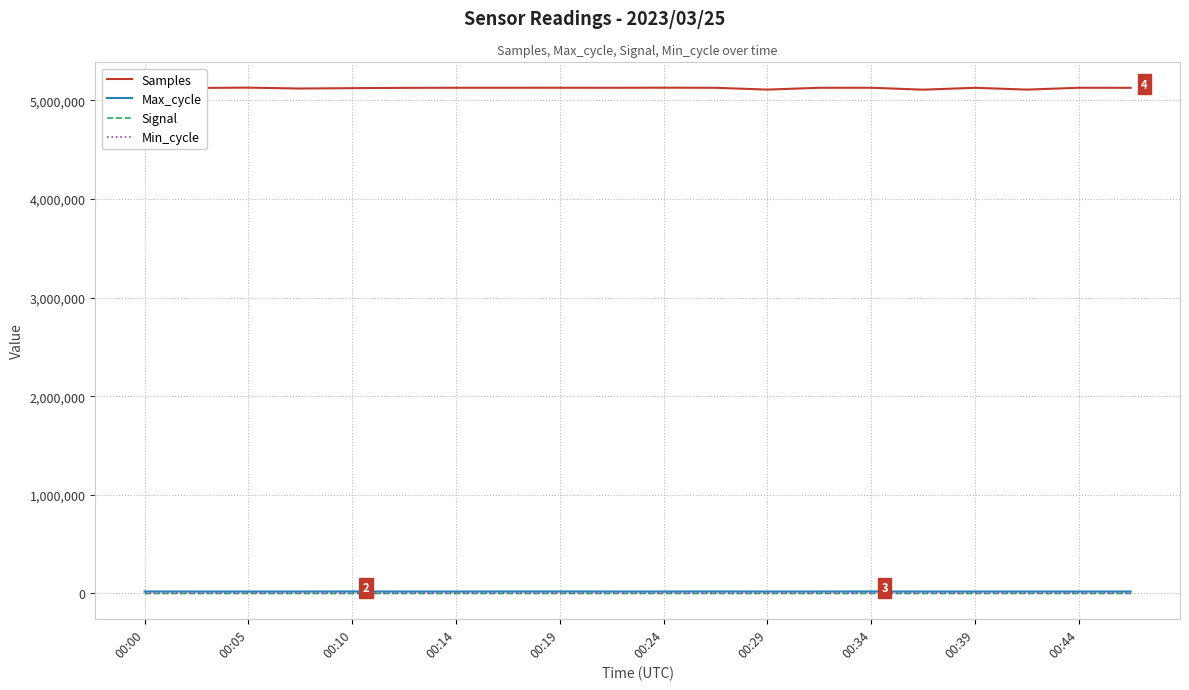

Which series has the largest total across all categories?

Samples